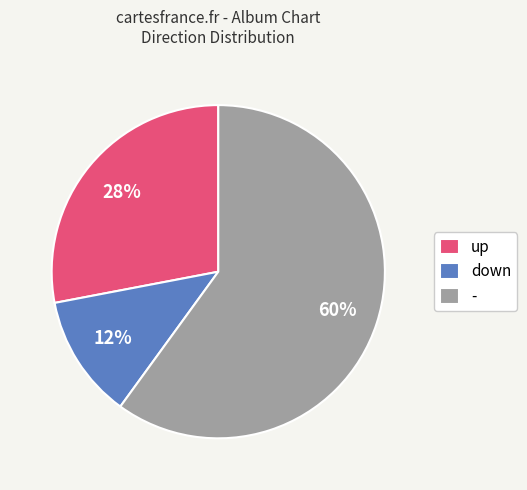

Between down and -, which is larger?

-